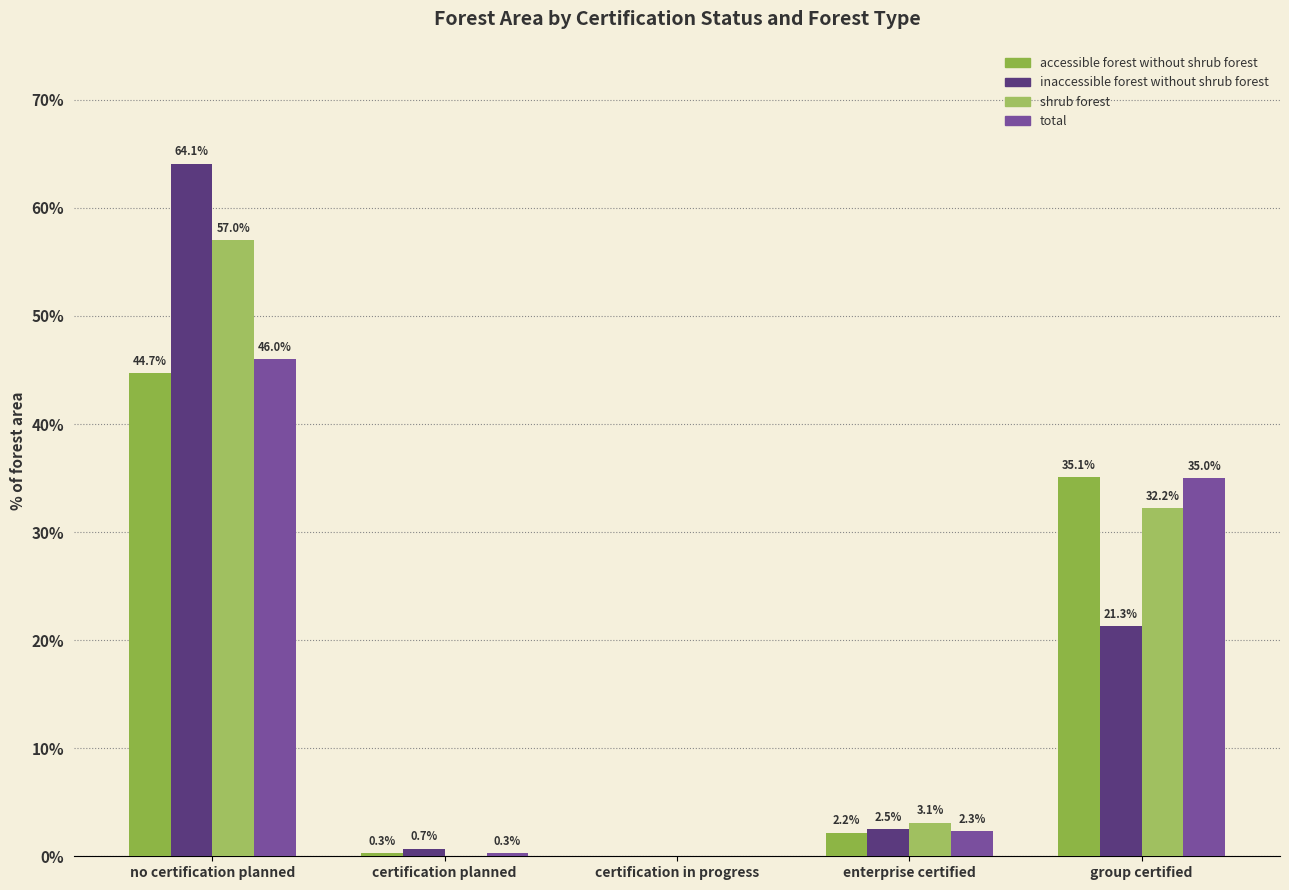

The value of accessible forest without shrub forest at certification in progress is 30.9. True or false?

False